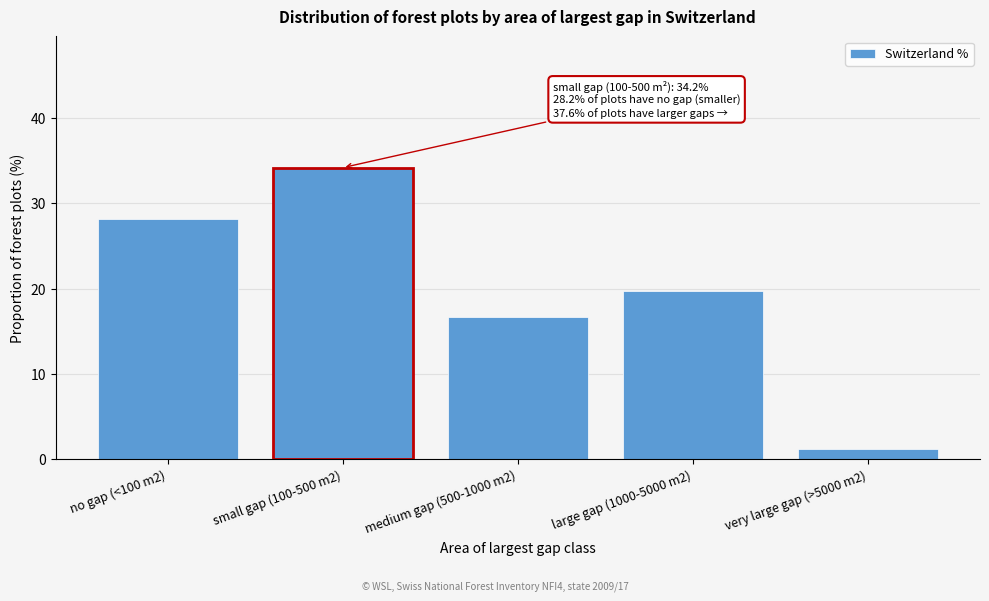

Reading left to right, list all the values displayed in this chart.

28.2	34.2	16.7	19.7	1.2